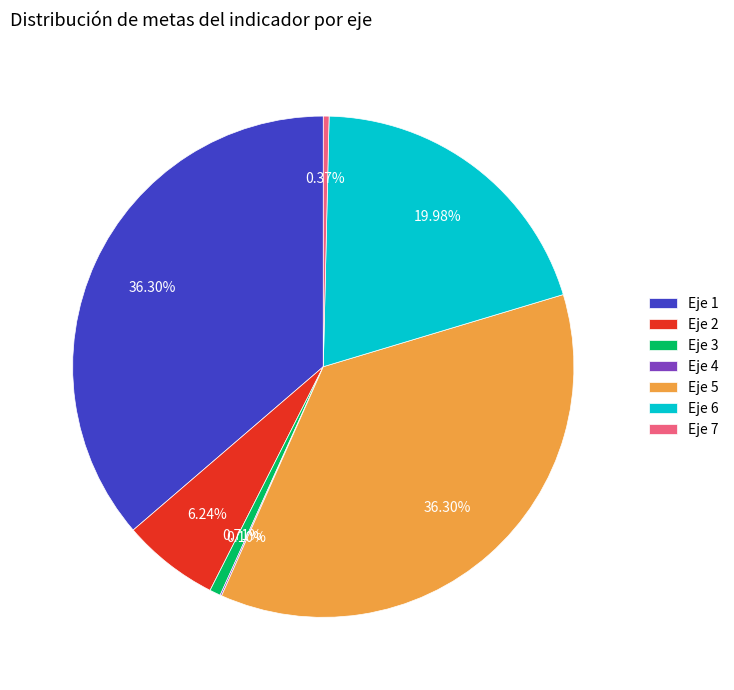

Does Eje 2 represent more than half of the total?

No